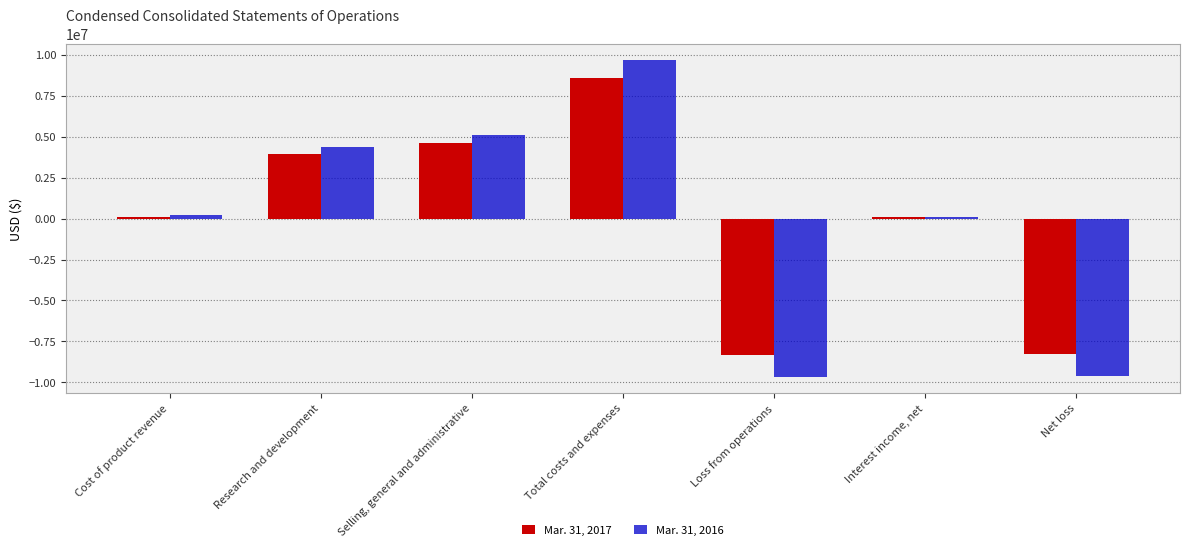

How many data points in Mar. 31, 2017 are less than 79106?

3